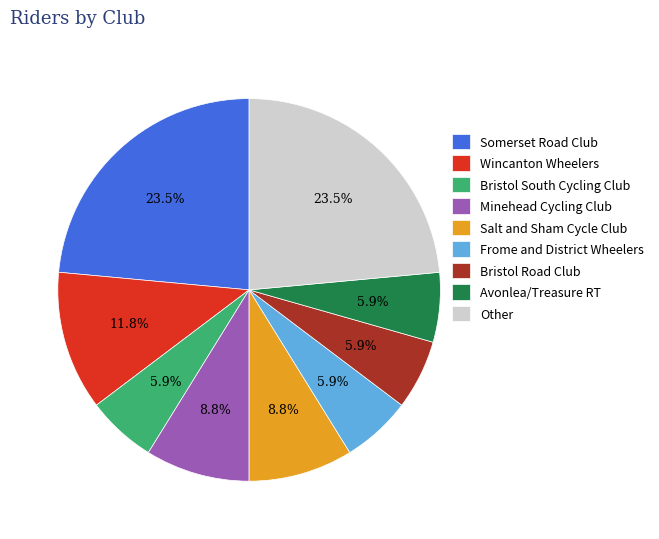

To the nearest percent, what percentage of the pie is Minehead Cycling Club?

9%